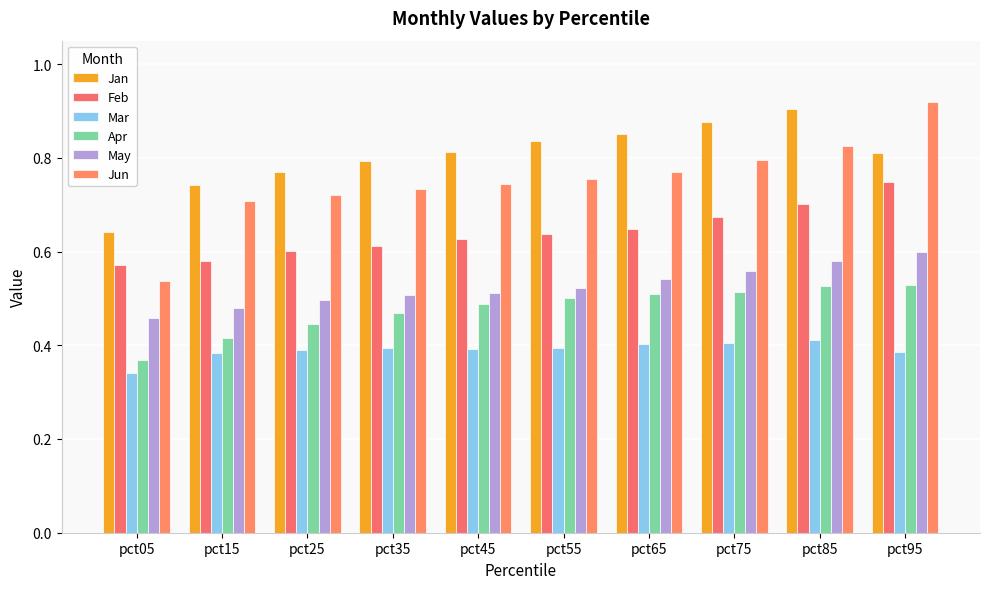

How many groups of bars are there?

10